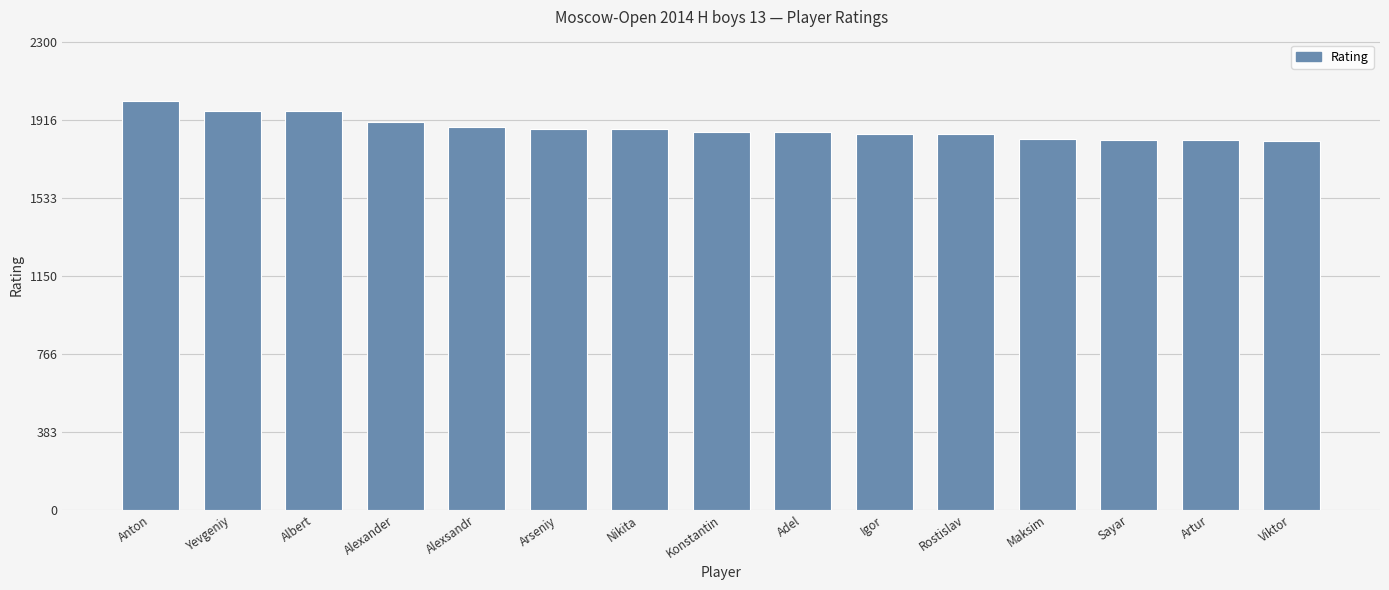

At which label does the data first exceed 1855?

Anton